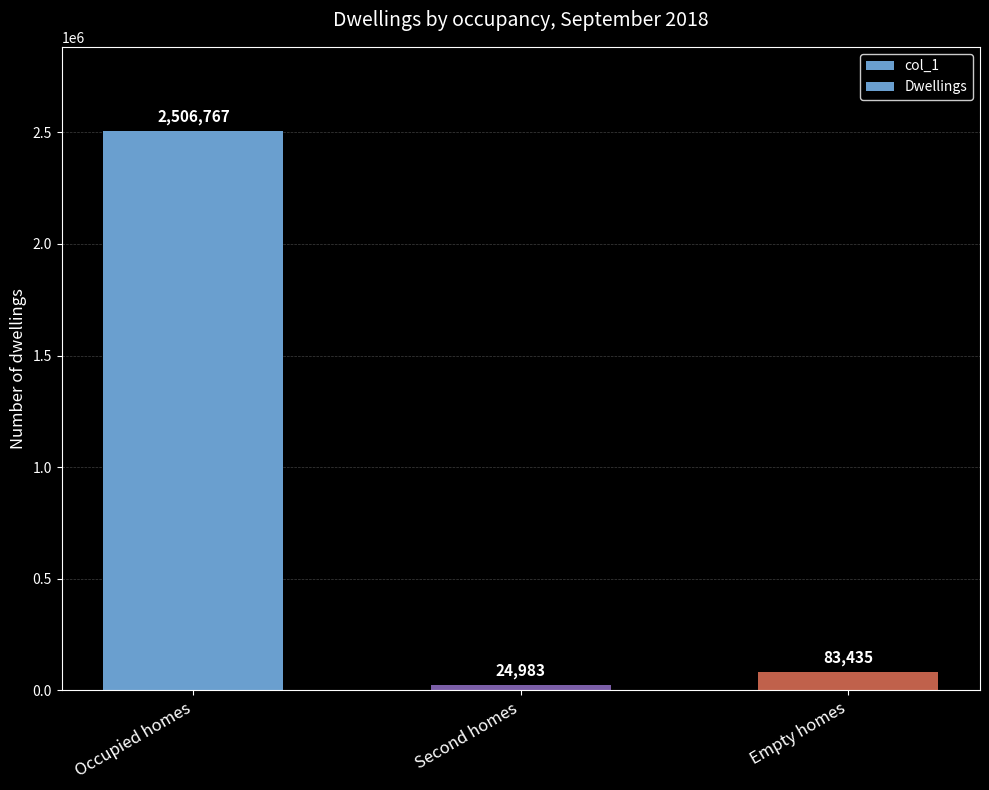

What is the value of the Dwellings bar at the 3rd from the left?

83435